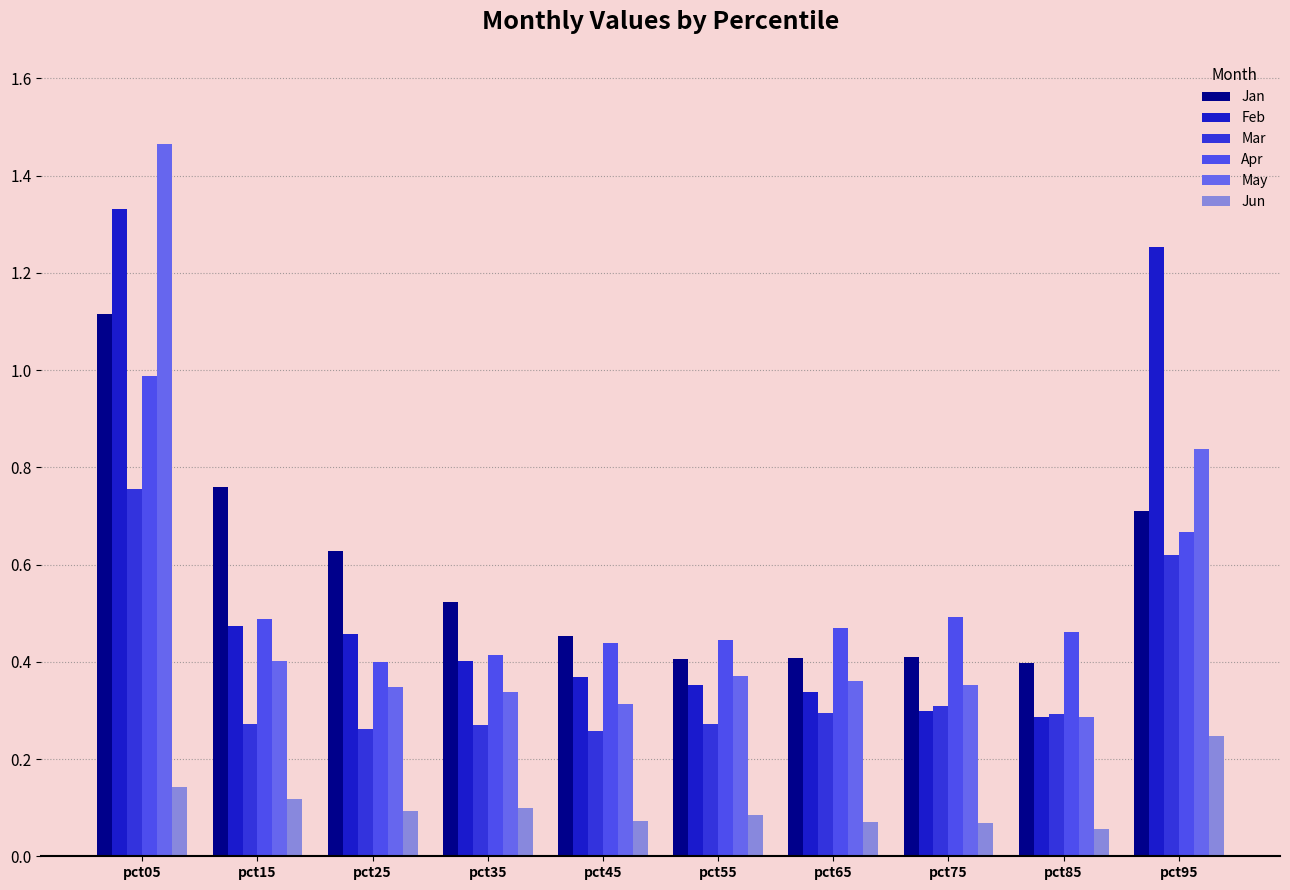

How many series are shown in this chart?

6